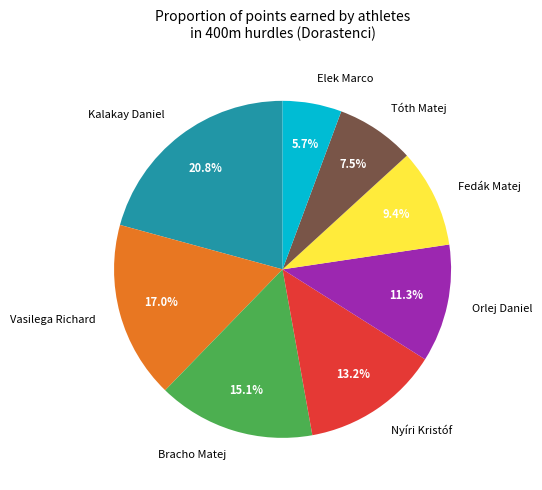

Do Bracho Matej and Nyíri Kristóf together represent more than half of the pie?

No